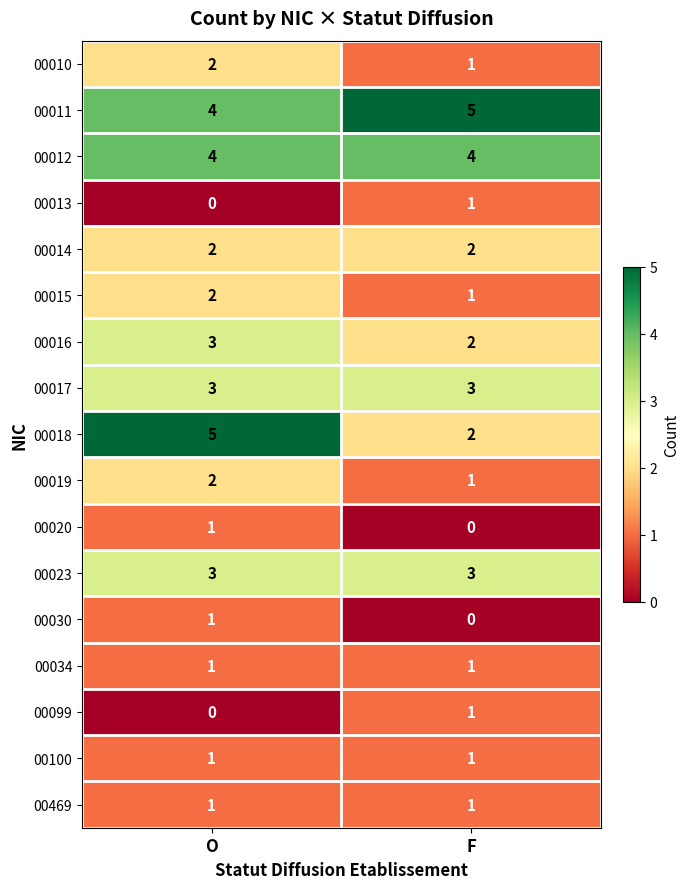

Which series has the largest total across all categories?

00011